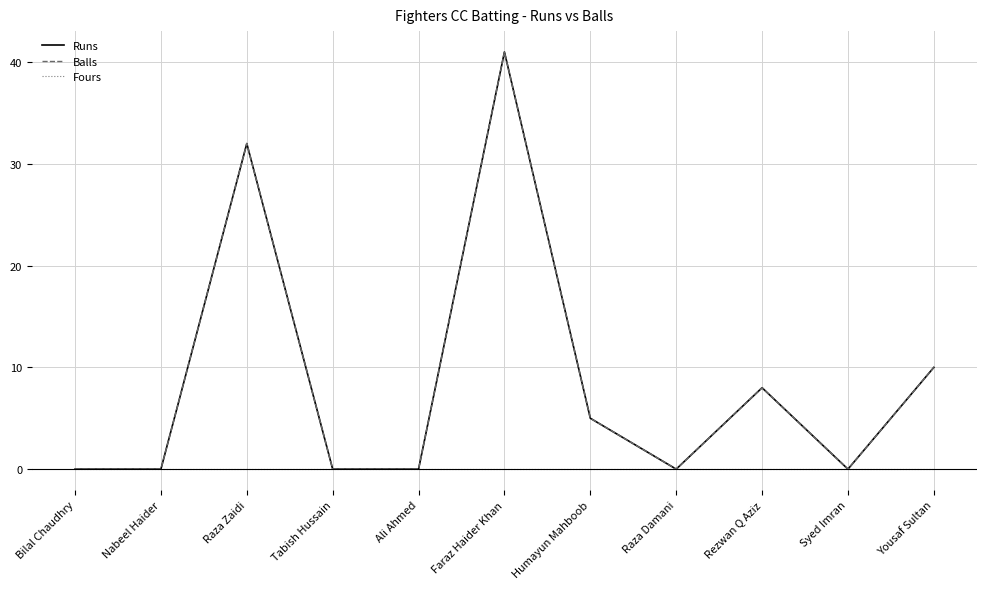

True or false: Fours and Runs intersect in this chart.

False